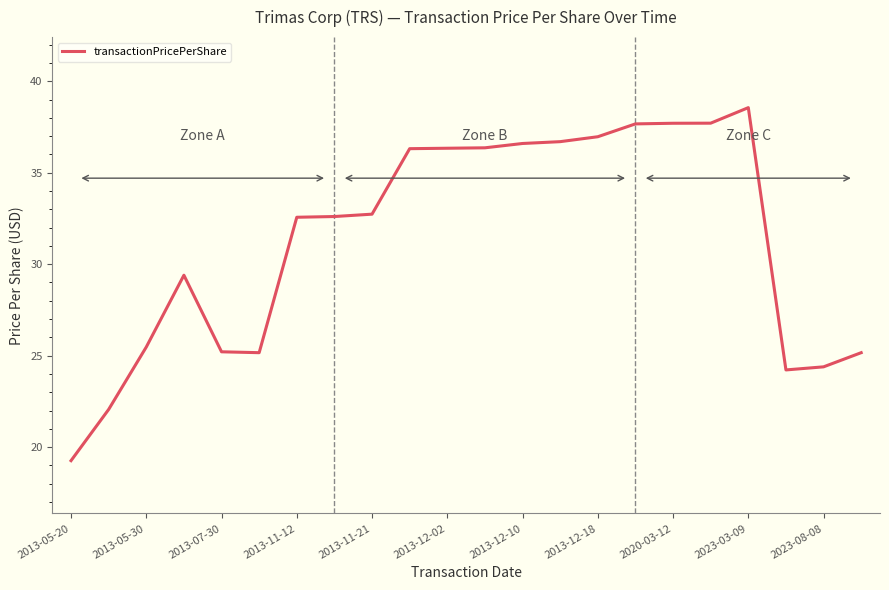

What is the maximum value shown in the chart?

38.6